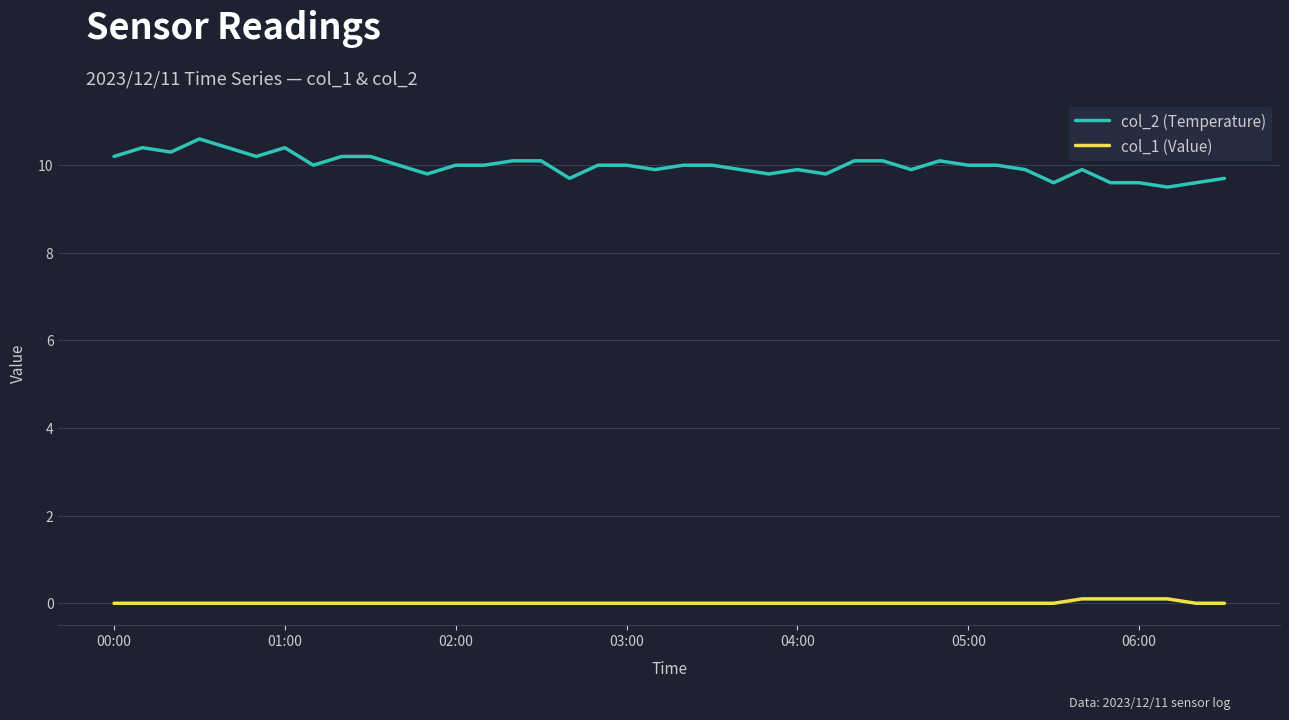

What are all the series names shown in the legend?

col_2 (Temperature), col_1 (Value)